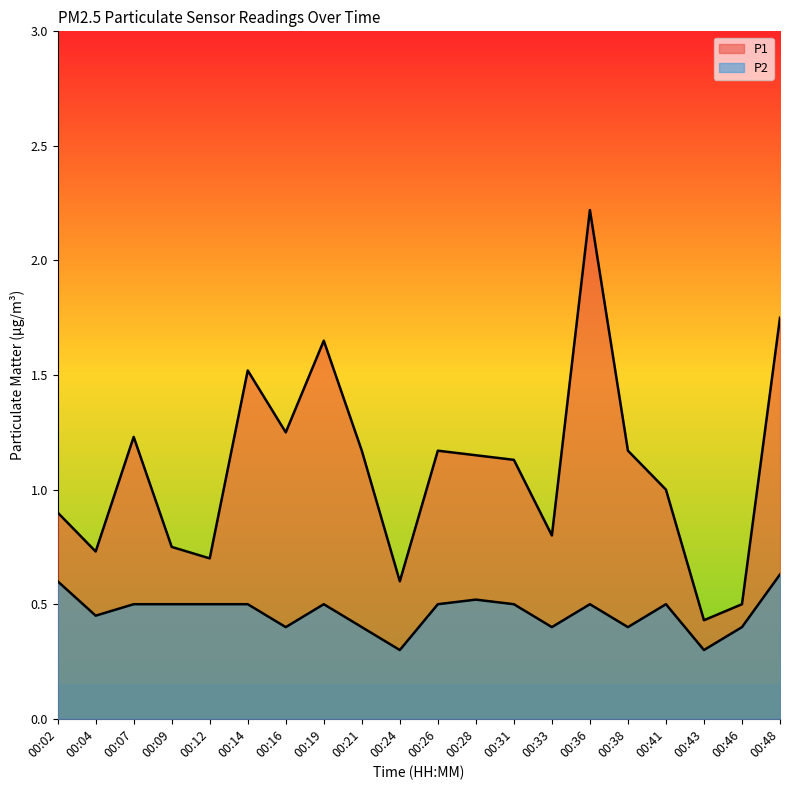

What is the difference between the maximum and minimum values in the P2 series?

0.3